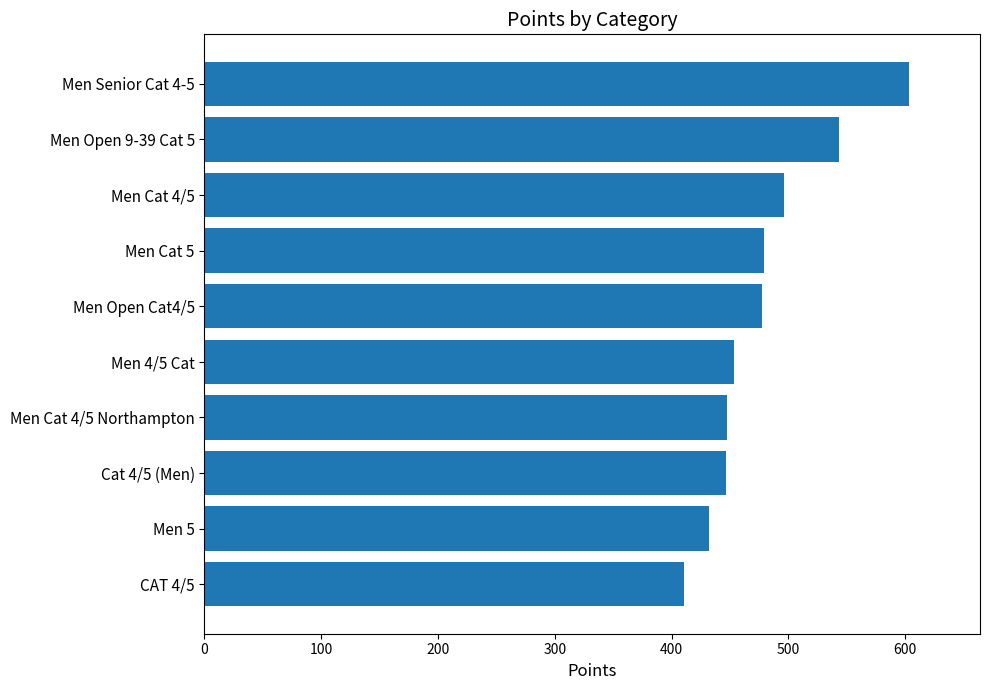

What is the difference between the maximum and minimum values?

192.9